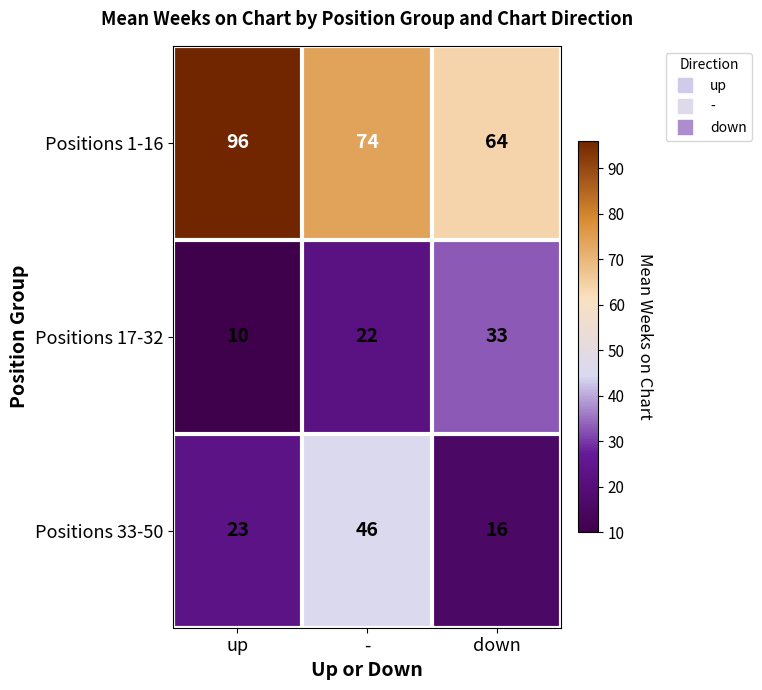

What is the highest value of the Positions 33-50 series?

46